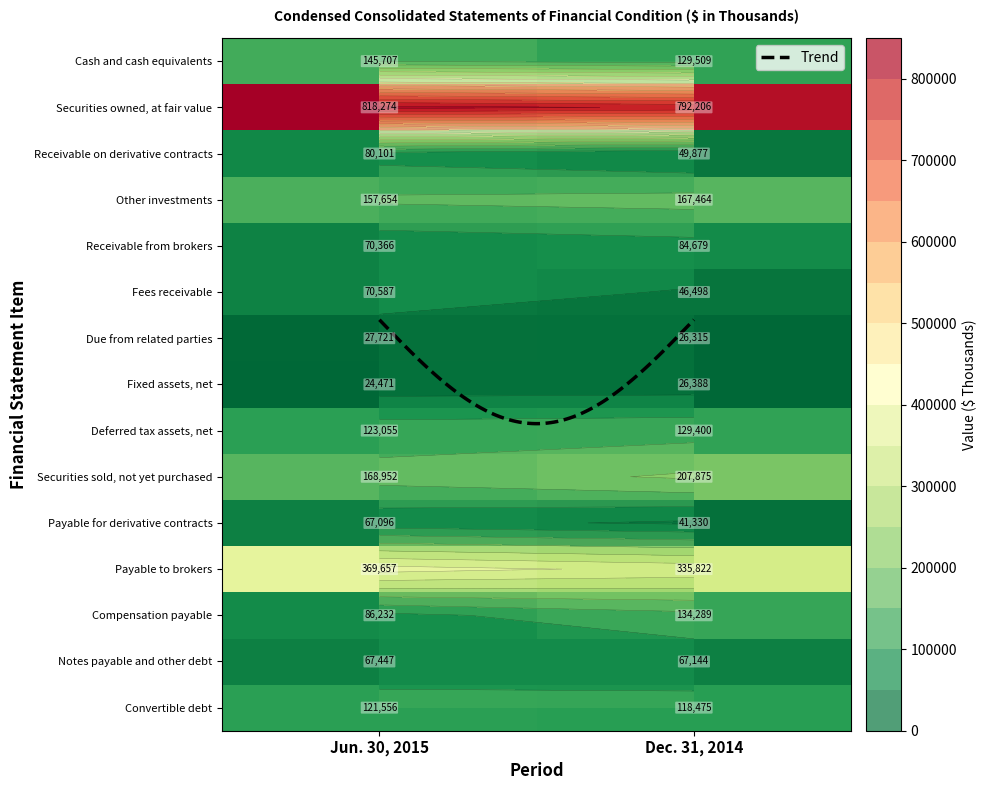

Is the value of Receivable from brokers at 0 greater than the value of Cash and cash equivalents at 1?

No